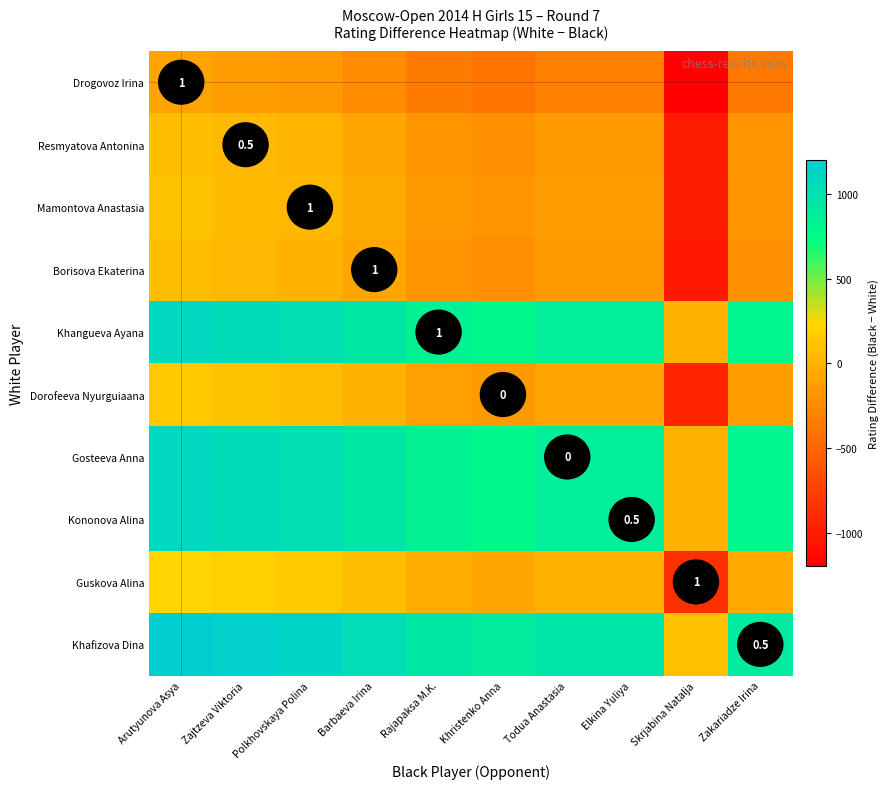

The value of Mamontova Anastasia at Polkhovskaya Polina is 0.4. True or false?

False